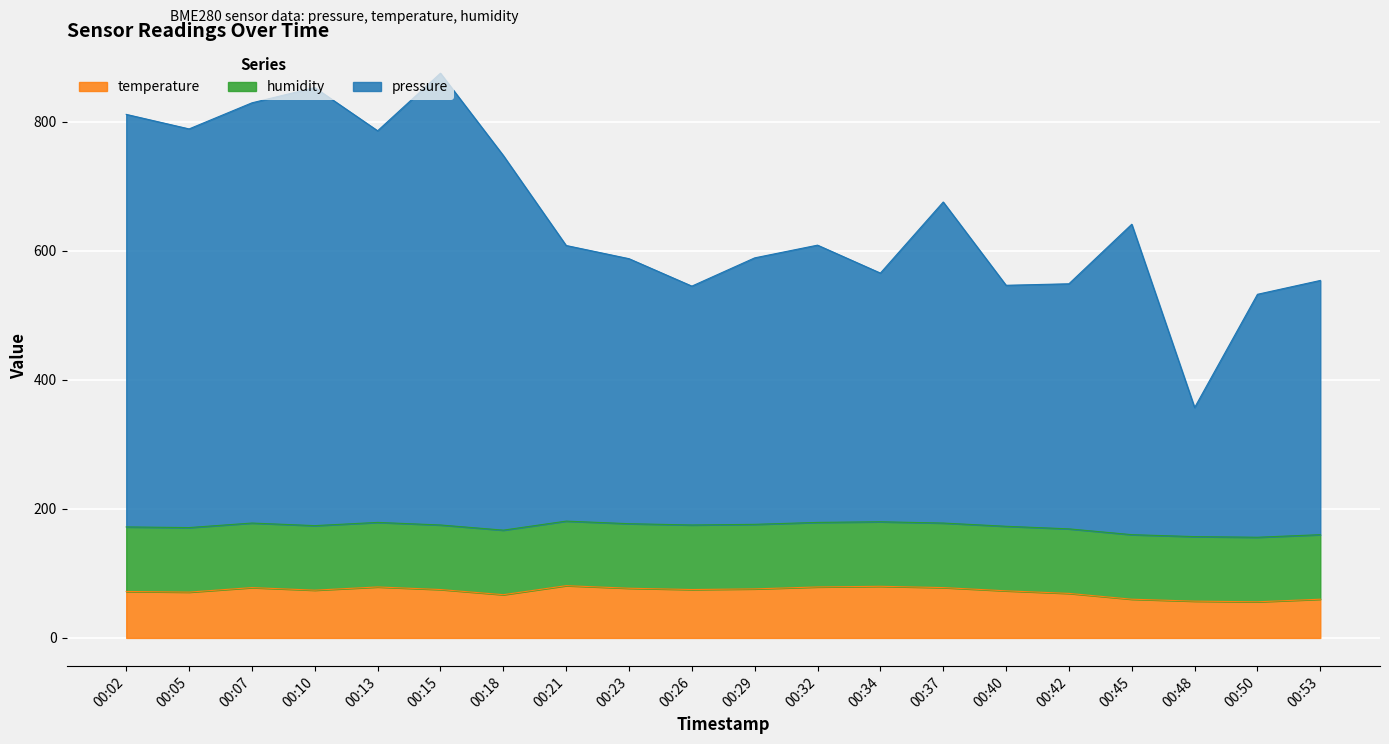

The temperature series shows 80.0 at 00:34. True or false?

True